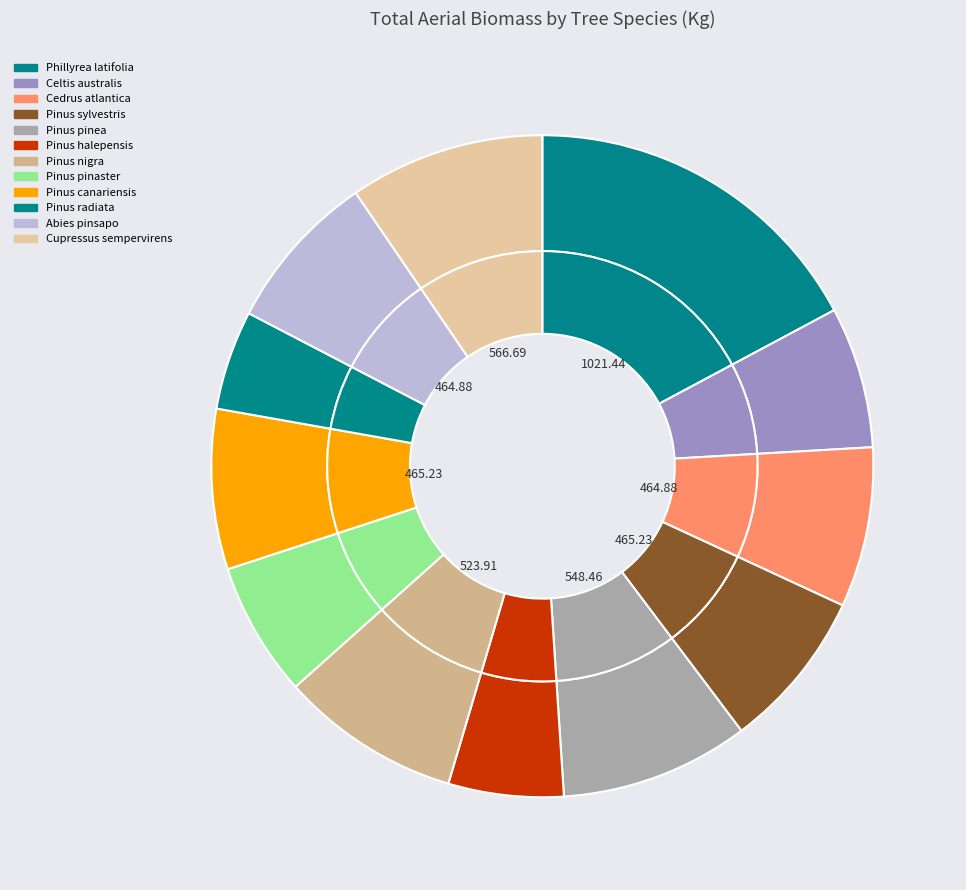

What is the ratio of the value at Cedrus atlantica to the value at Abies pinsapo?

1.0